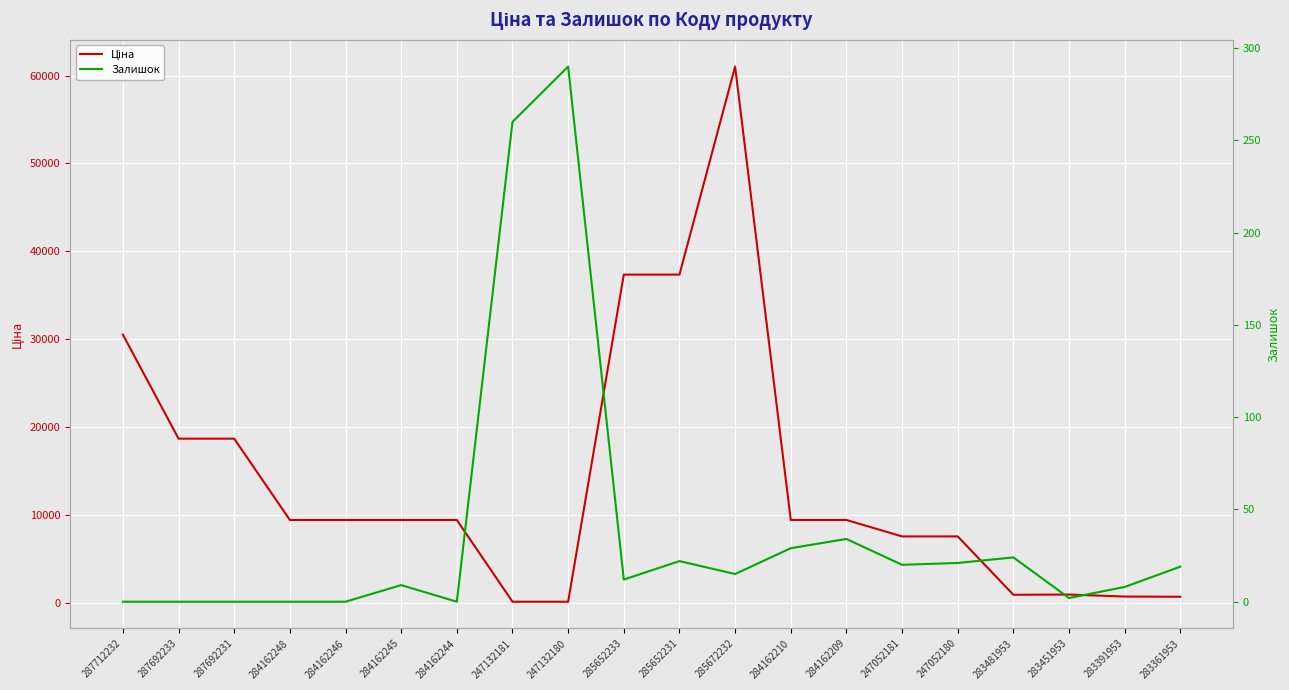

Which series has the largest total across all categories?

Ціна